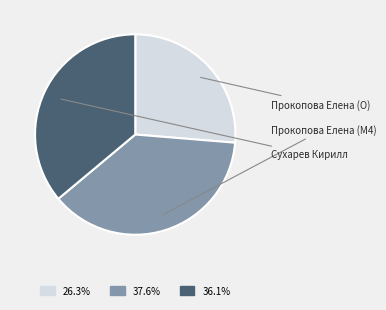

How many segments does this pie chart have?

3